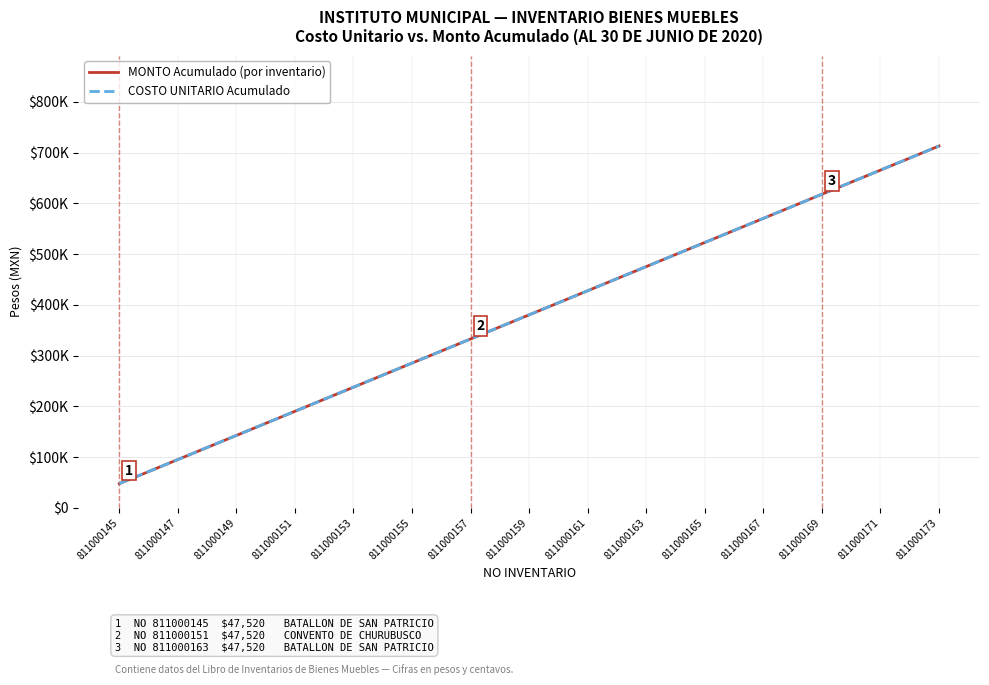

Reading left to right, what are all the values shown in this chart?

MONTO Acumulado (por inventario): 47520	95040	142560	190080	237600	285120	332640	380160	427680	475200	522720	570240	617760	665280	712800
COSTO UNITARIO Acumulado: 47520	95040	142560	190080	237600	285120	332640	380160	427680	475200	522720	570240	617760	665280	712800